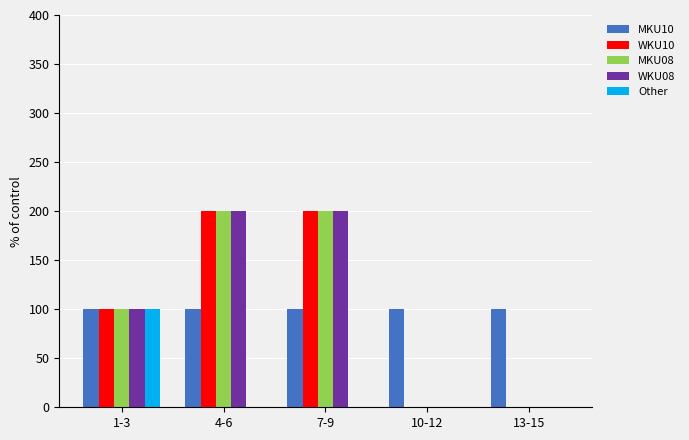

True or false: MKU08 has a value of 0 at 10-12.

True